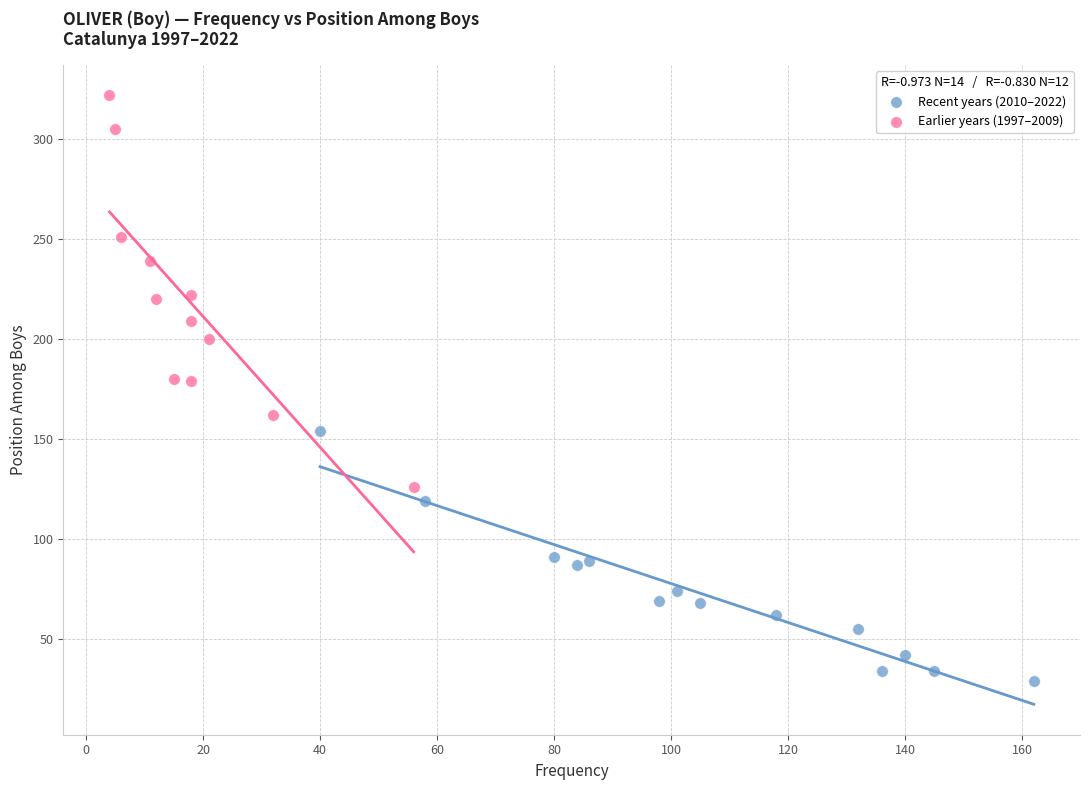

Which series contains the lowest Y value?

Recent years (2010–2022)